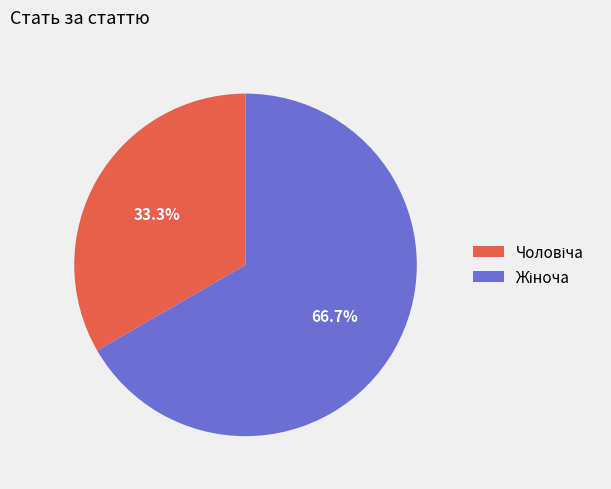

Does any single category account for the majority?

Yes